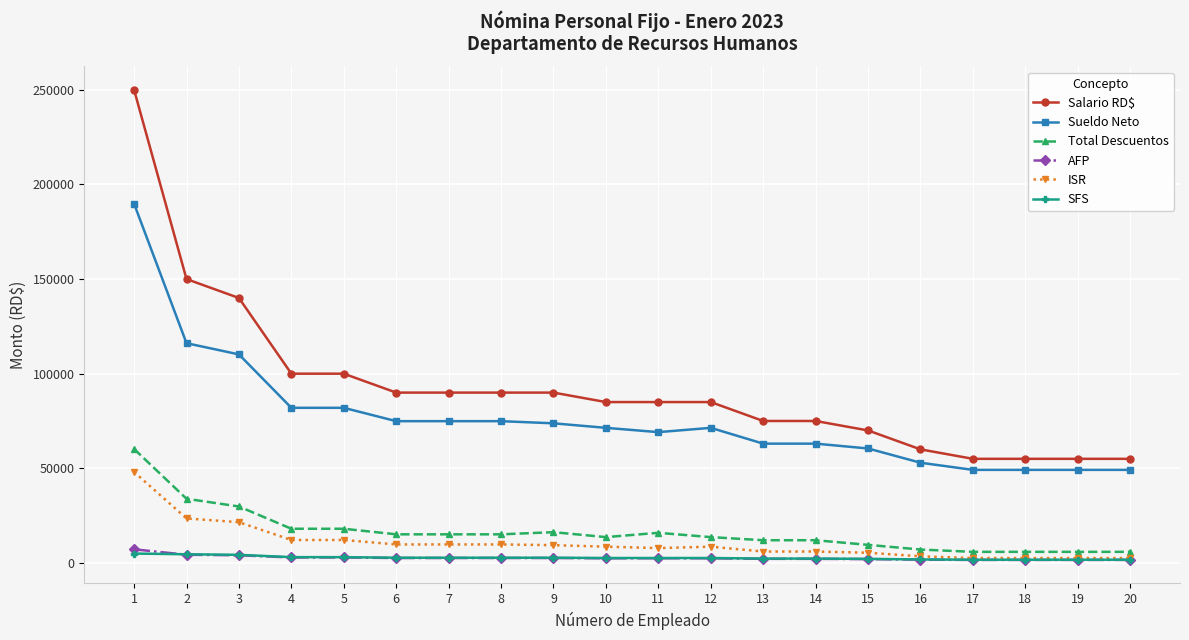

At which category is the sum across all series the highest?

1